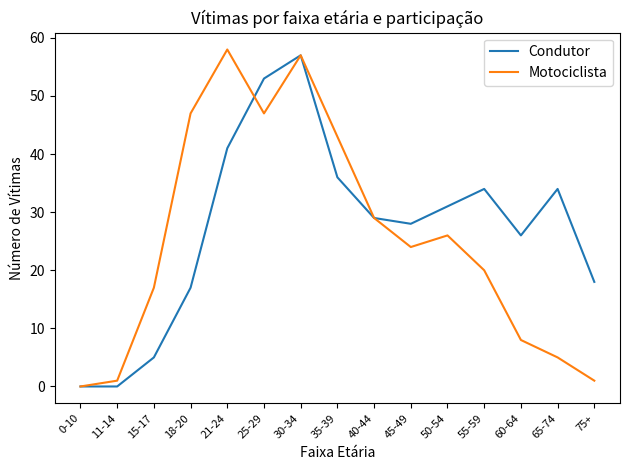

Is it true that Condutor equals -40 at 11-14?

False